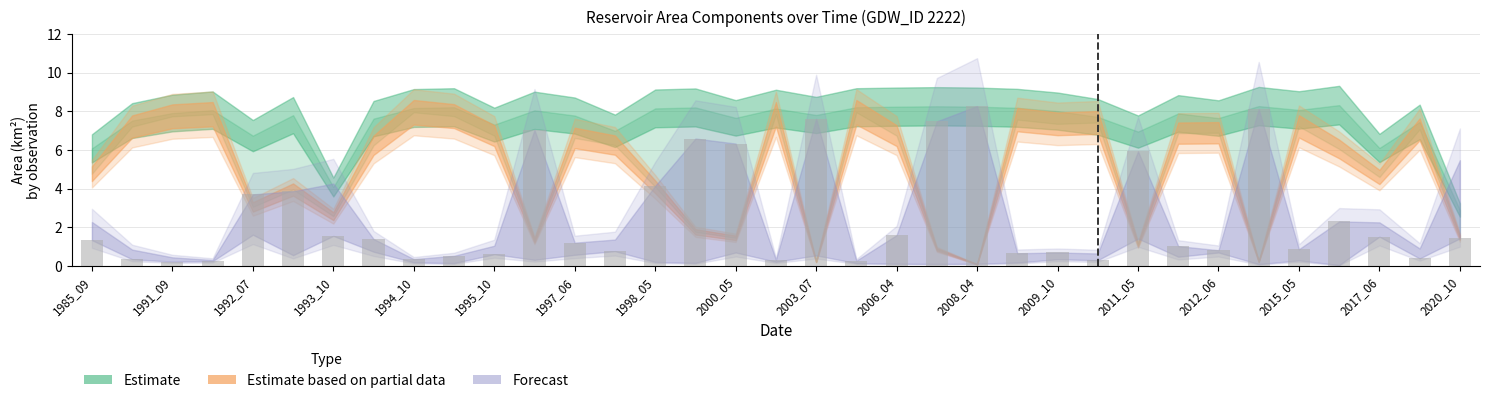

What is the spread (max minus min) of values at 2015_05?

7.2